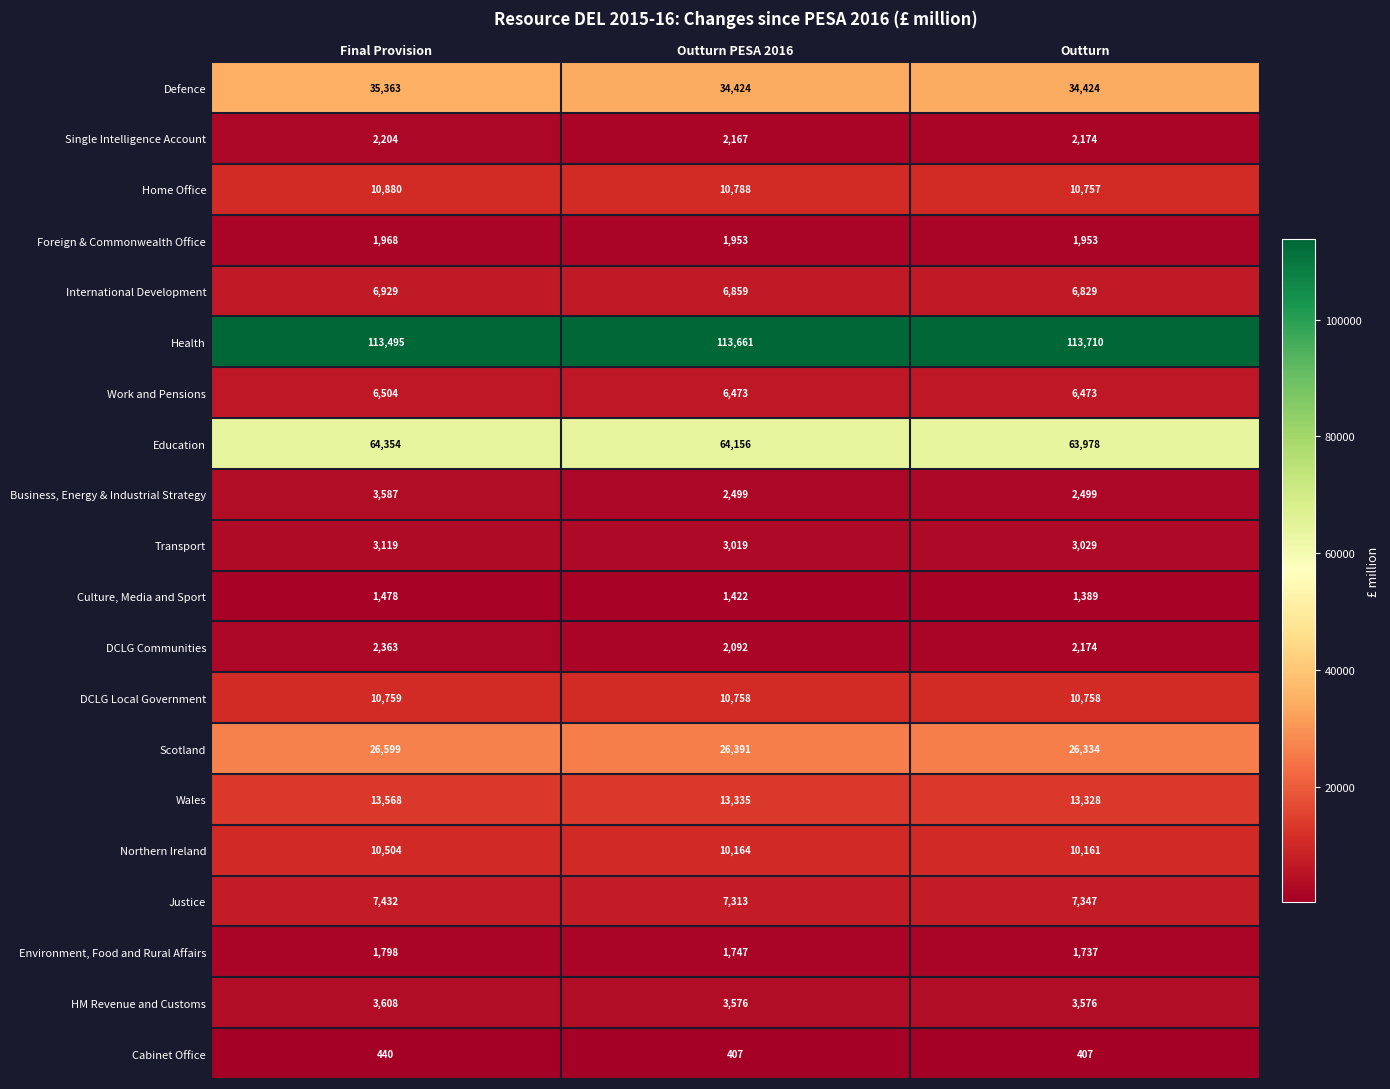

What is the total value across all series at Outturn PESA 2016?

323204